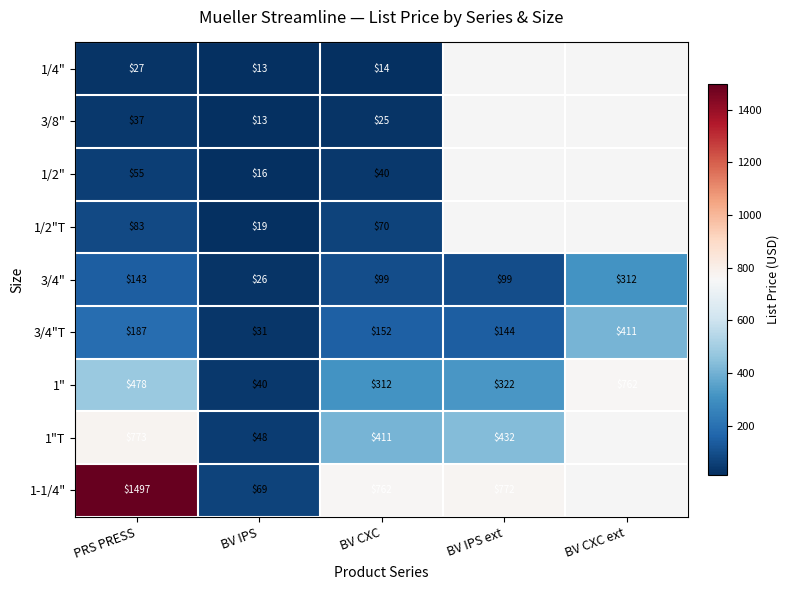

Is the value of 3/4"T at BV CXC ext greater than the value of 1"T at BV IPS?

Yes